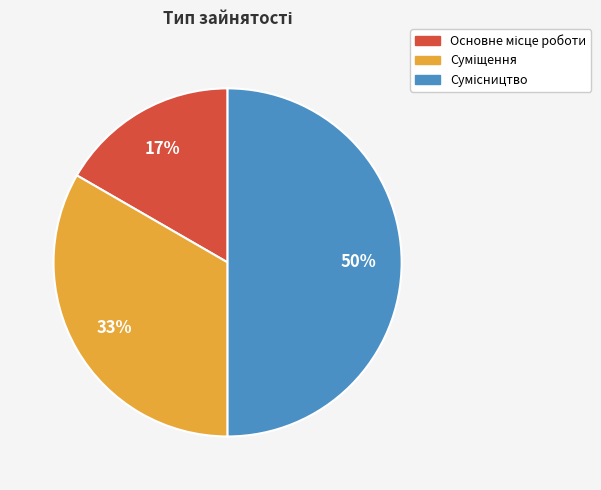

To the nearest percent, what is the difference between the largest and smallest slice percentages?

33%